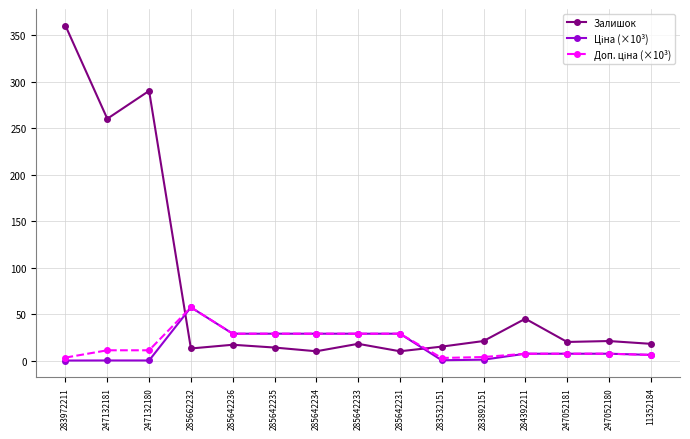

What is the greatest value displayed?

360.0